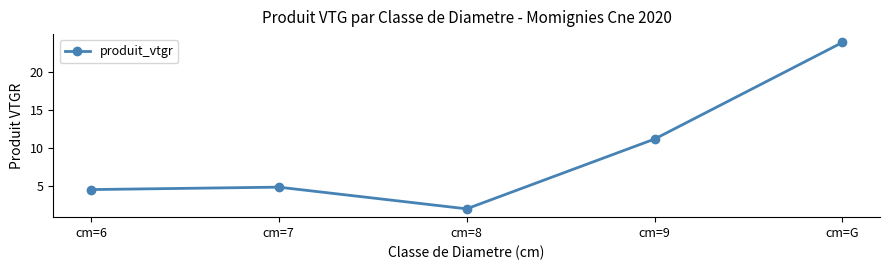

What is the value of the 4th point from the left?

11.2